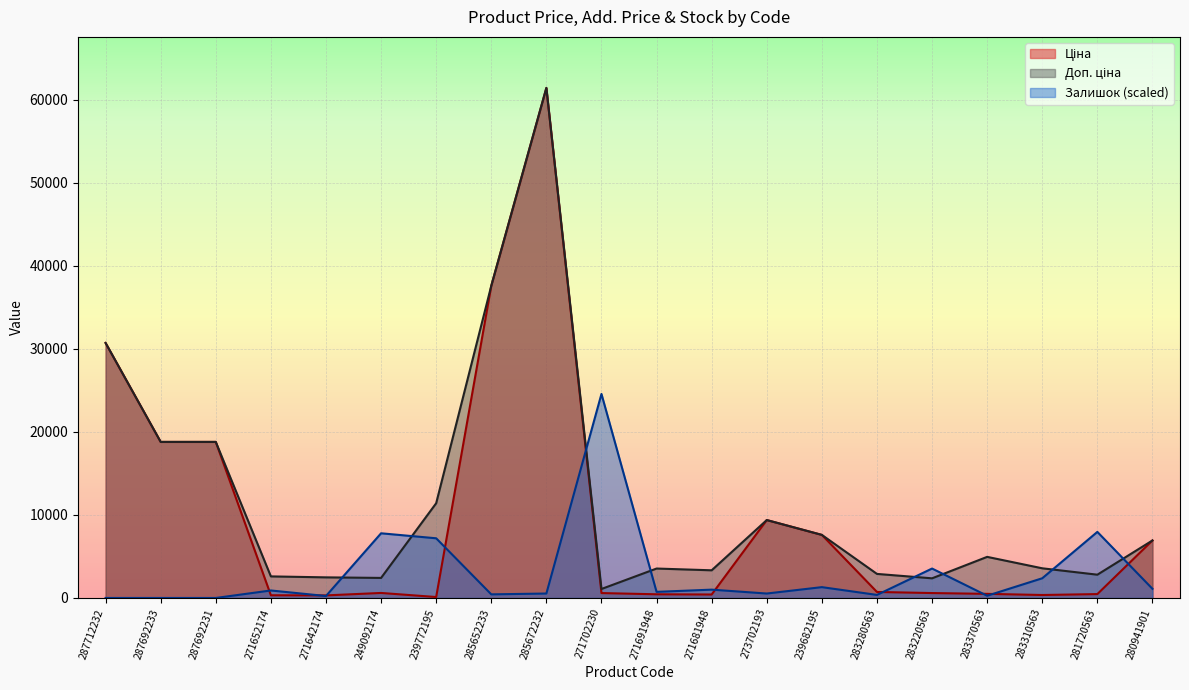

Reading left to right, what are all the values shown in this chart?

Ціна: 287712232=30717.1	287692233=18796.8	287692231=18796.8	271652174=324.8	271642174=310.3	249092174=603.7	239772195=114.1	285652233=37593.6	285672232=61434.3	271702230=589.9	271691948=443.1	271681948=416.6	273702193=9384.0	239682195=7596.5	283280563=724.5	283220563=591.6	283370563=495.0	283310563=357.4	281720563=467.3	280941901=6925.7
Доп. ціна: 287712232=30717.1	287692233=18796.8	287692231=18796.8	271652174=2598.3	271642174=2482.4	249092174=2414.8	239772195=11410.0	285652233=37593.6	285672232=61434.3	271702230=1081.7	271691948=3545.0	271681948=3332.5	273702193=9384.0	239682195=7596.5	283280563=2897.8	283220563=2366.5	283370563=4950.4	283310563=3573.9	281720563=2803.6	280941901=6925.7
Залишок: 287712232=0.0	287692233=0.0	287692231=0.0	271652174=902.7	271642174=234.0	249092174=7790.0	239772195=7188.2	285652233=434.6	285672232=534.9	271702230=24573.7	271691948=735.5	271681948=1003.0	273702193=534.9	239682195=1303.9	283280563=367.8	283220563=3544.0	283370563=267.5	283310563=2373.8	281720563=7957.2	280941901=1103.3